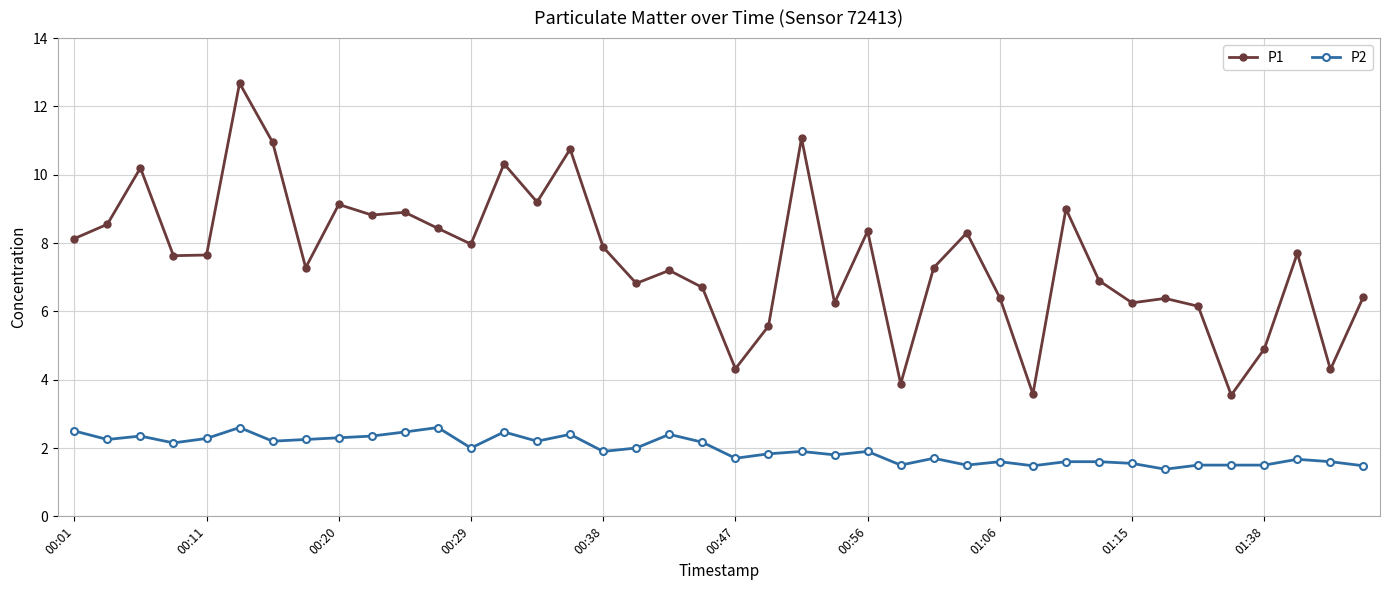

What is the maximum value shown in the chart?

12.7